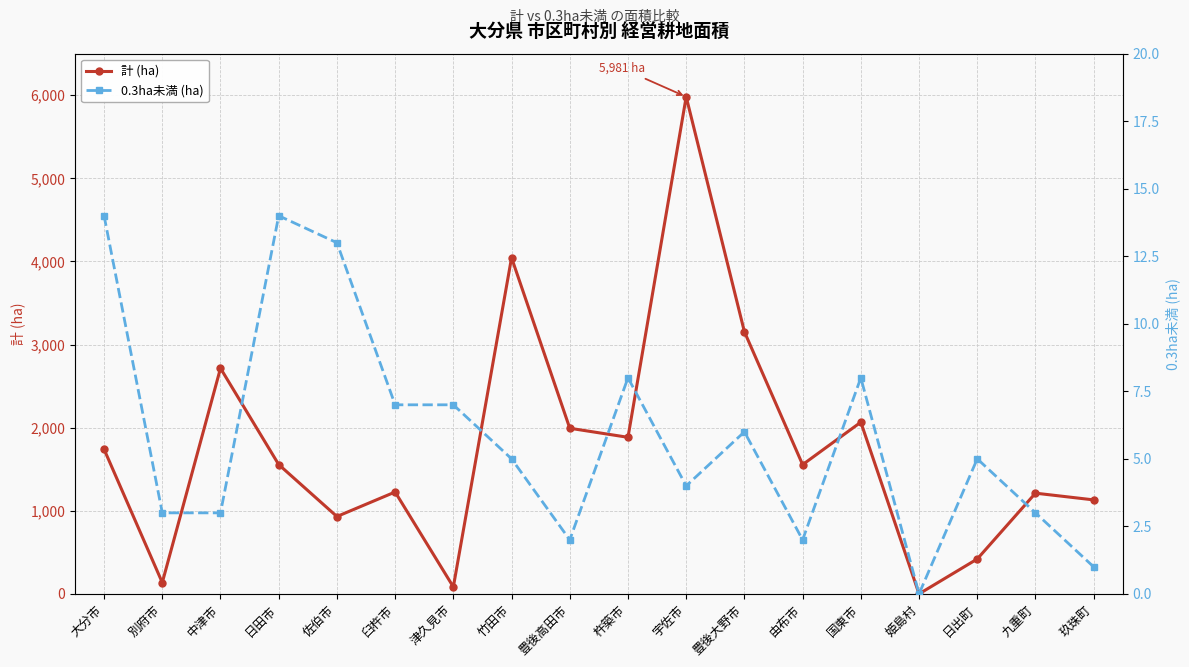

How many interior local valleys does the 0.3ha未満 (ha) series have?

4